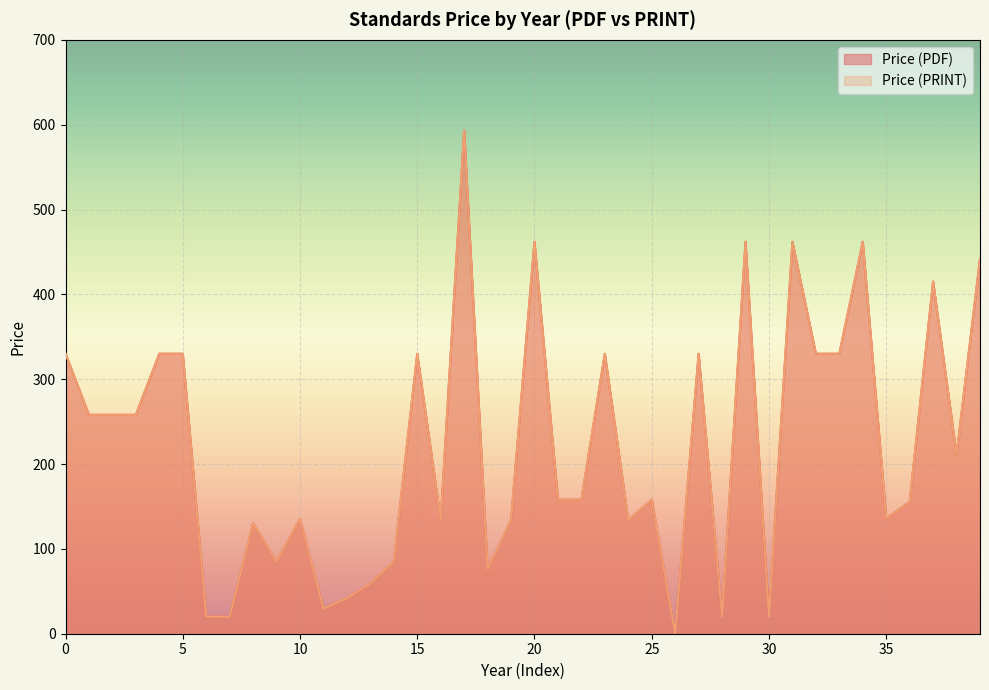

Is it true that Price (PRINT) equals 27.4 at 30?

False